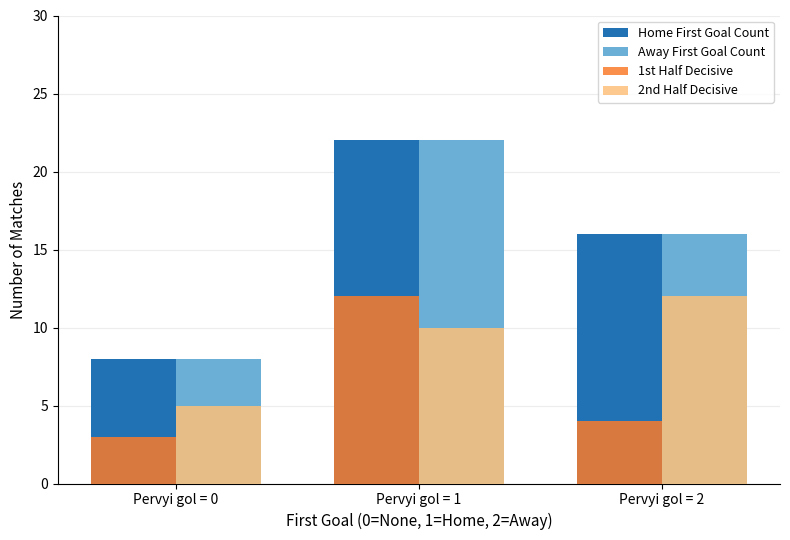

Is it true that Home First Goal Count equals 3 at Pervyi gol = 0?

False